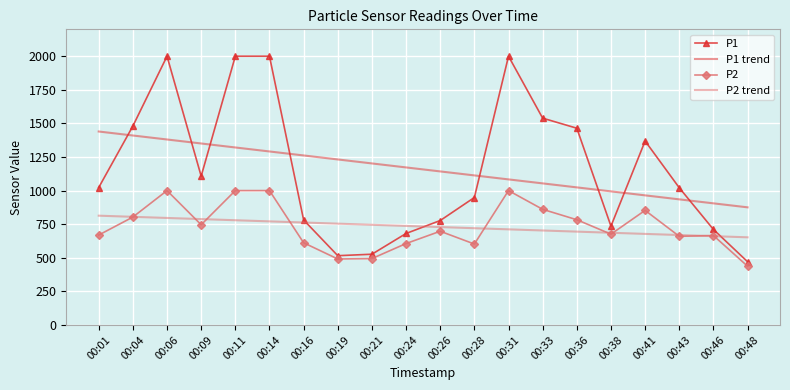

At which label does P1 trend first exceed 1172?

00:01